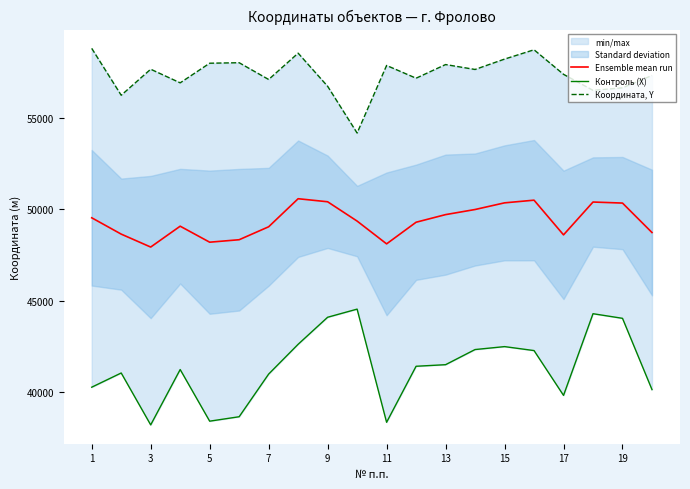

What is the difference between the second highest and second lowest values in the Контроль (X) series?

5935.2